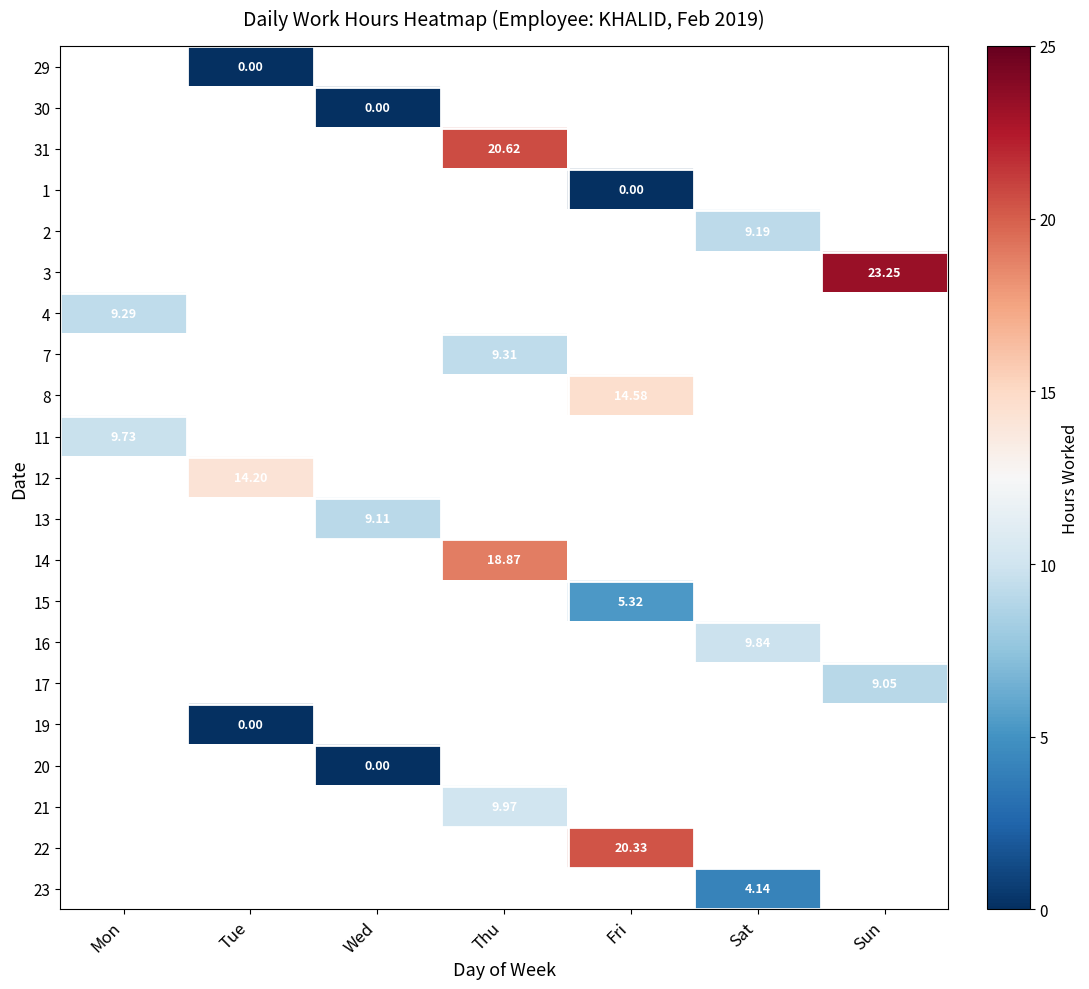

What is the maximum value shown in the chart?

23.2